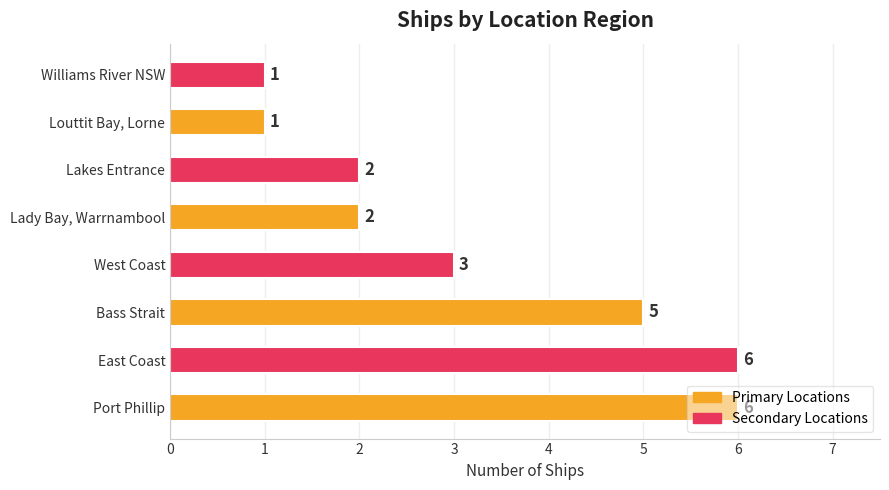

Approximately how many times larger is the value at Port Phillip compared to East Coast?

1.0